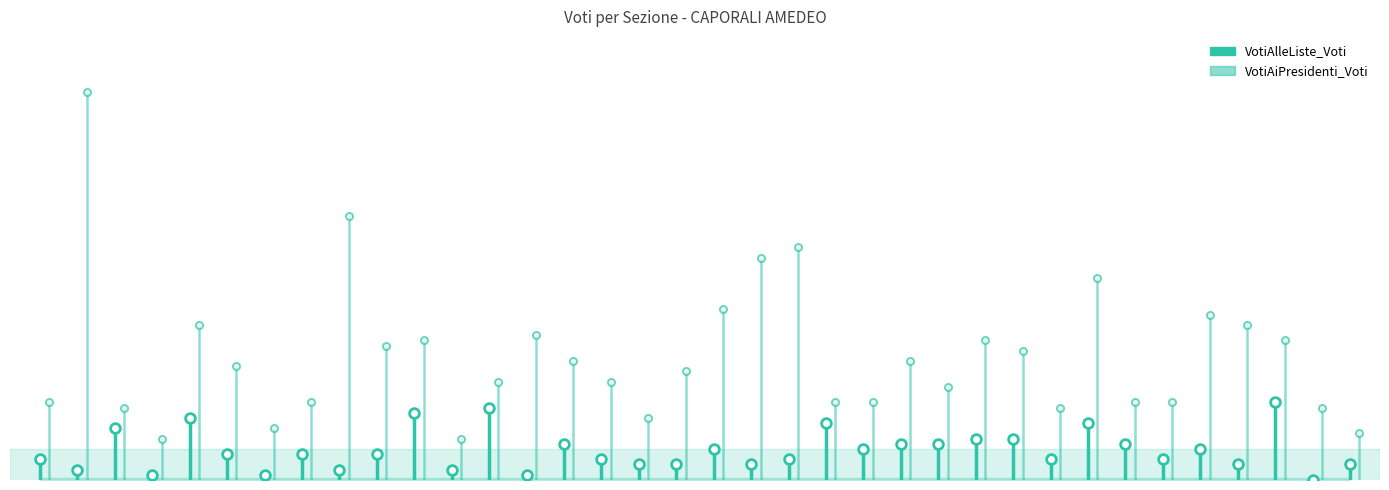

What is the difference between the maximum and minimum values in the VotiAlleListe_Voti series?

4